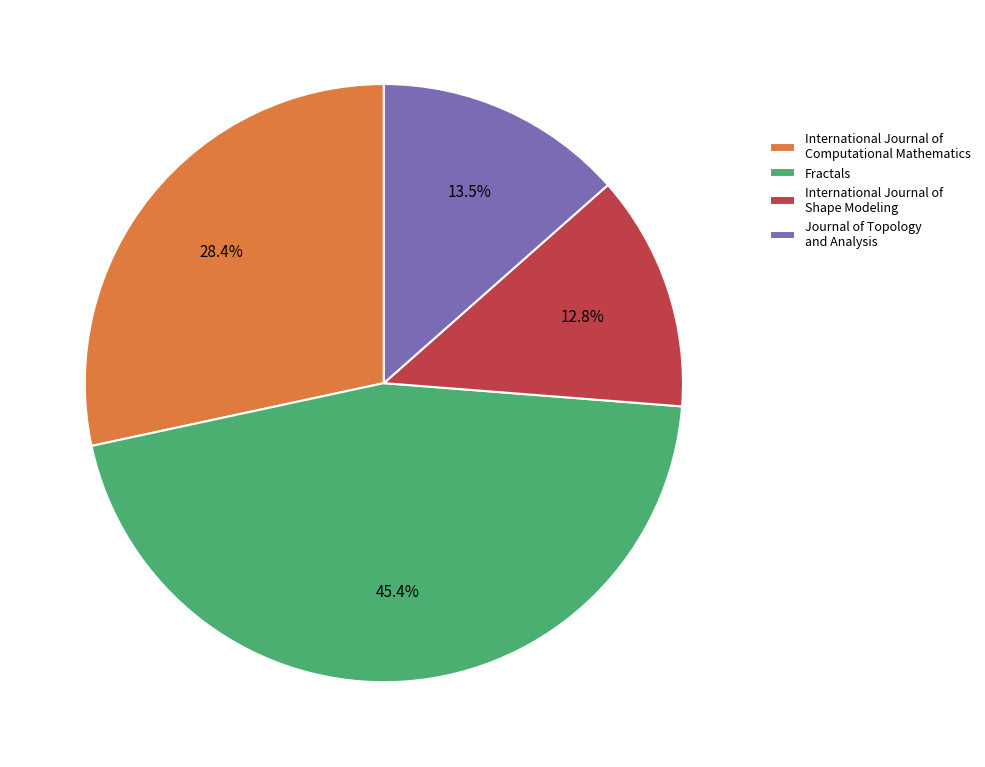

To the nearest percent, what is the difference between the largest and smallest slice percentages?

33%